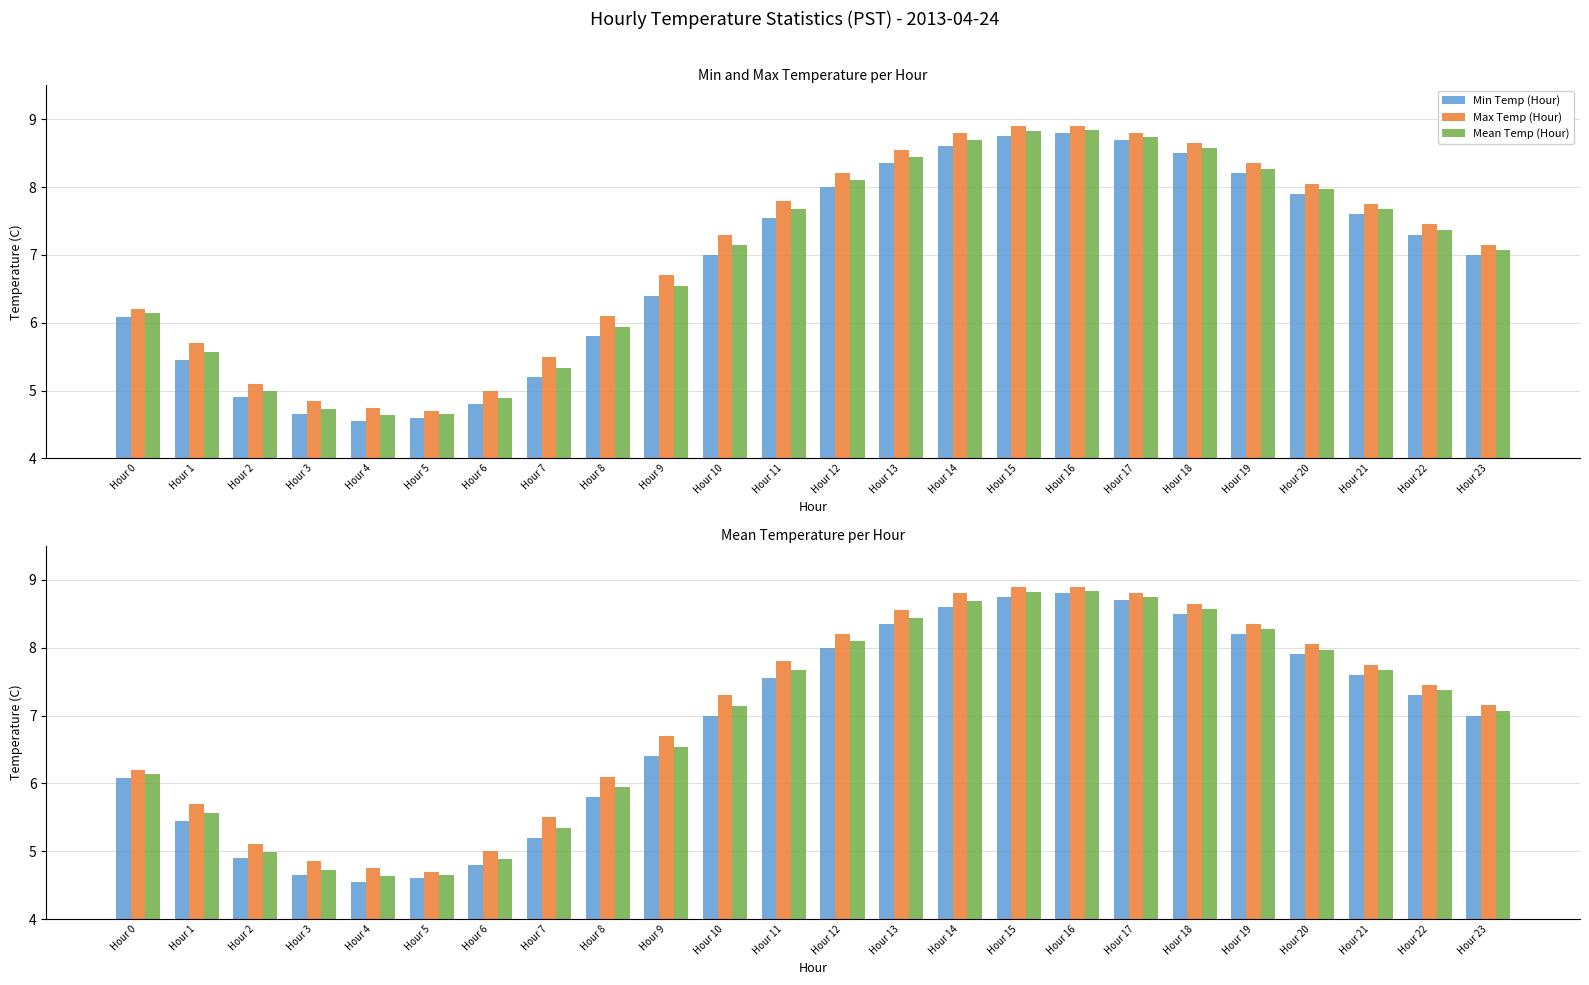

What is the difference between the Max Temp (Hour) values at Hour 9 and Hour 12?

1.5